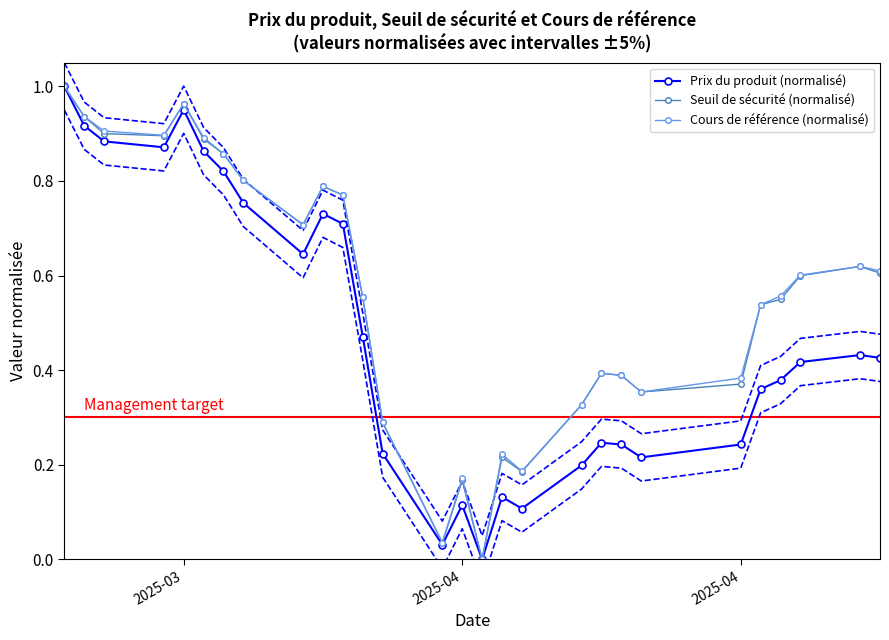

How many values in Cours de référence (normalisé) are above zero?

27